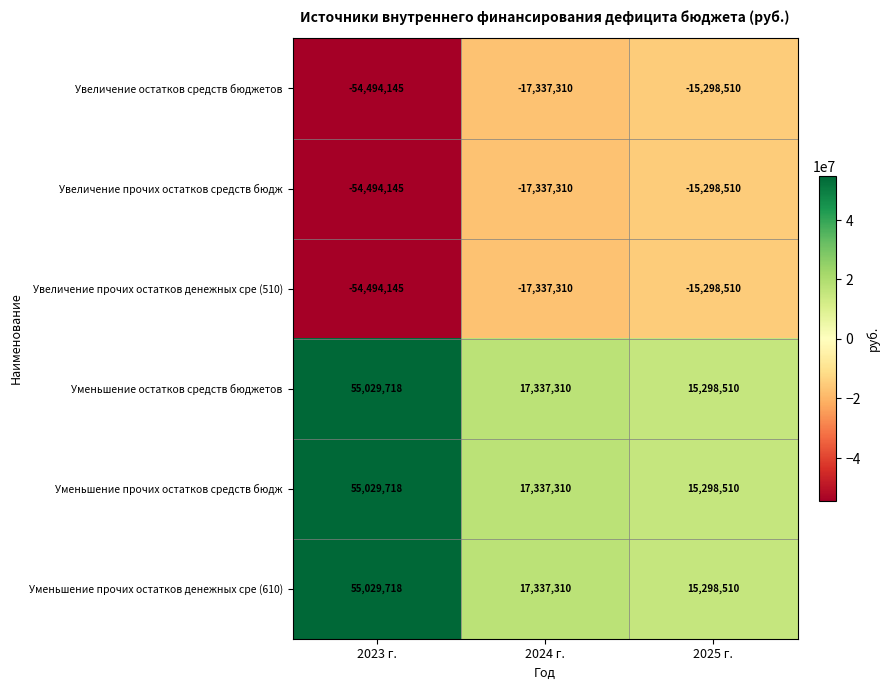

At which category does the chart reach its minimum across all series?

2023 г.